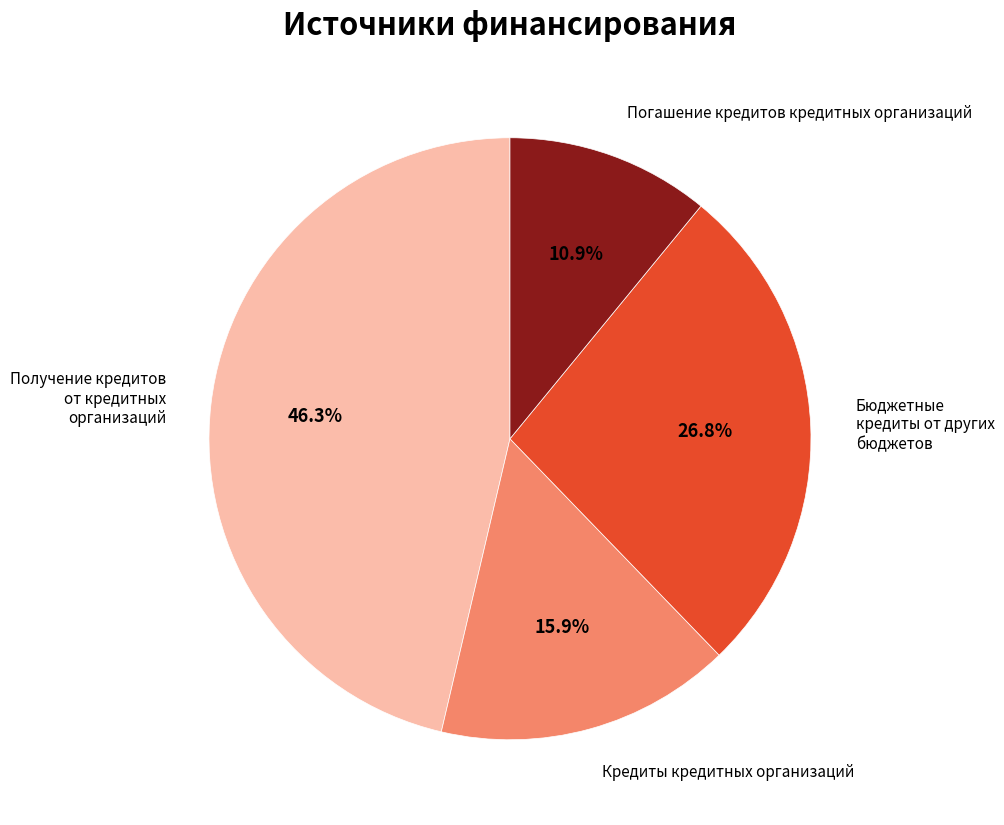

Rank the categories by value from highest to lowest.

Получение кредитов от кредитных организаций, Бюджетные кредиты от других бюджетов, Кредиты кредитных организаций, Погашение кредитов кредитных организаций